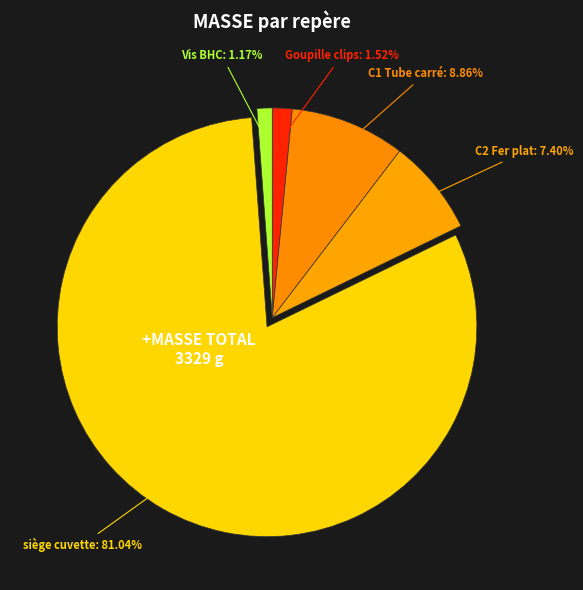

To the nearest percent, what is the difference between the largest and smallest slice percentages?

80%